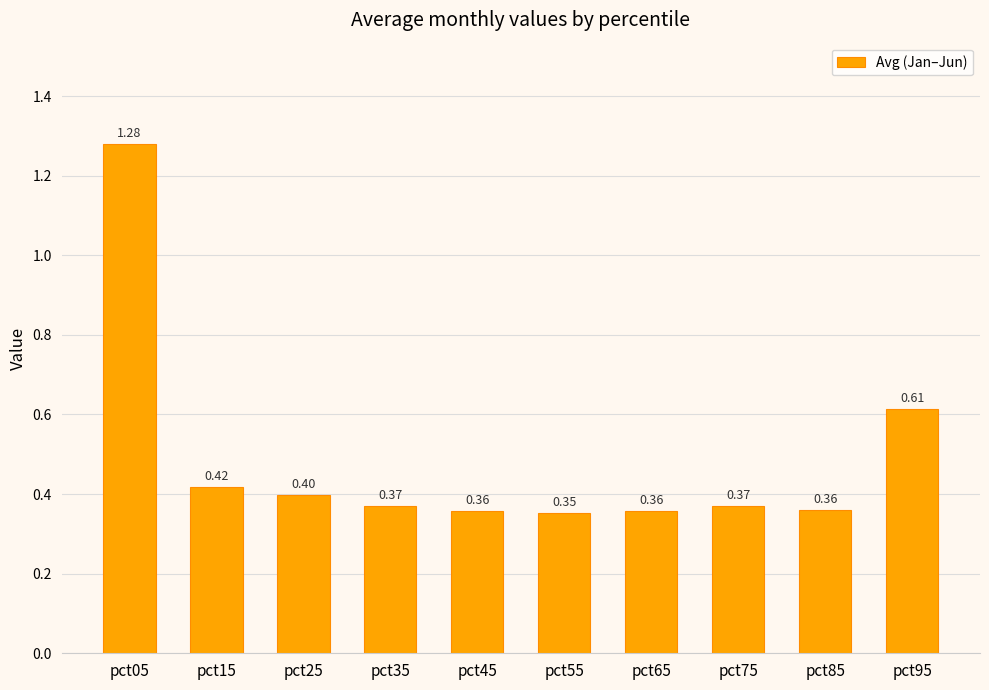

Between pct95 and pct65, which is larger?

pct95